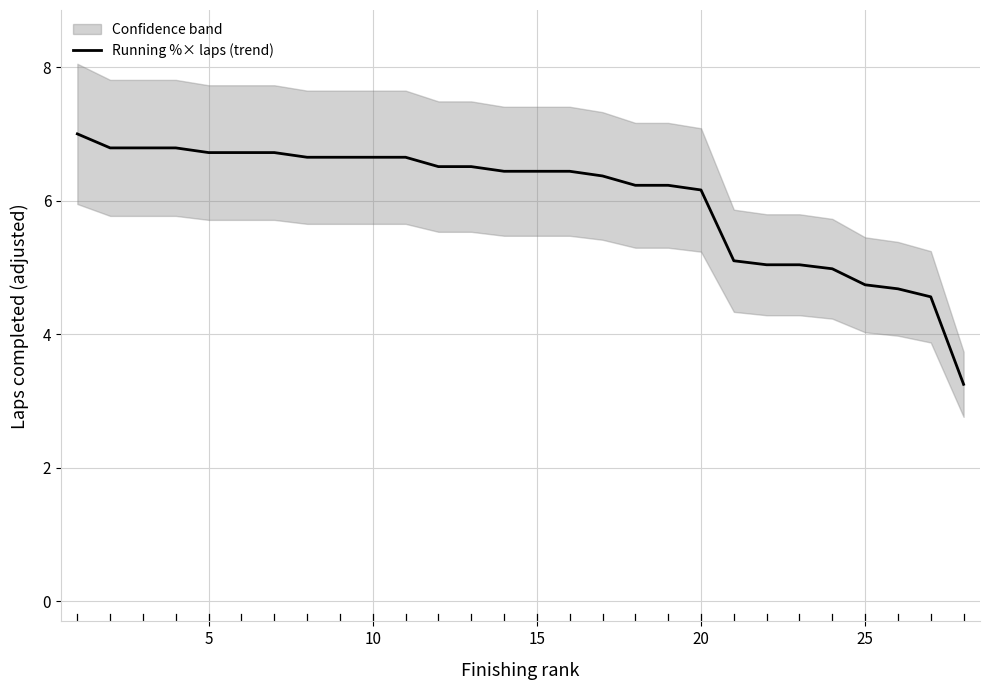

Is it true that Running %× laps (trend) equals 6.7 at 5?

True